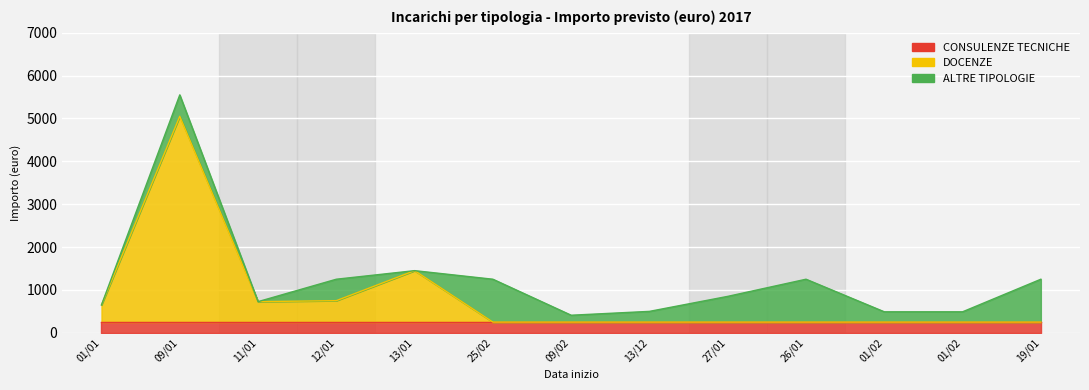

List the labels in order of CONSULENZE TECNICHE value, smallest first.

01/01, 09/01, 11/01, 12/01, 13/01, 25/02, 09/02, 13/12, 27/01, 26/01, 01/02, 01/02, 19/01